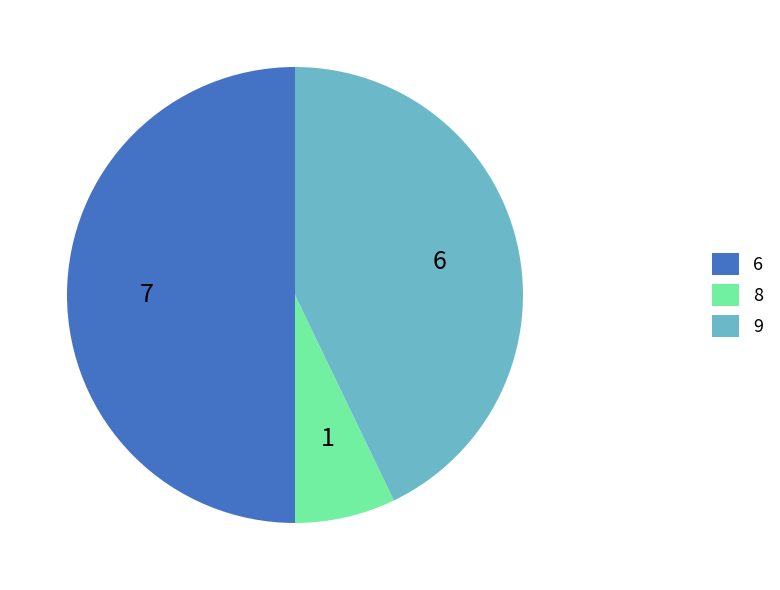

Rank the categories by value from lowest to highest.

8, 9, 6